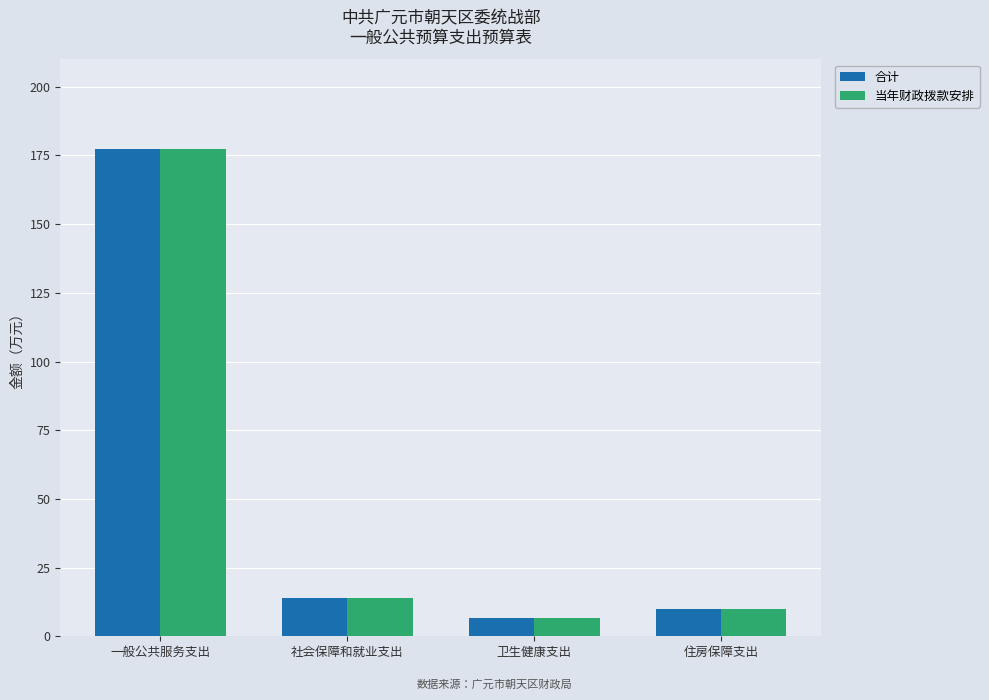

At which category is the sum across all series the highest?

一般公共服务支出